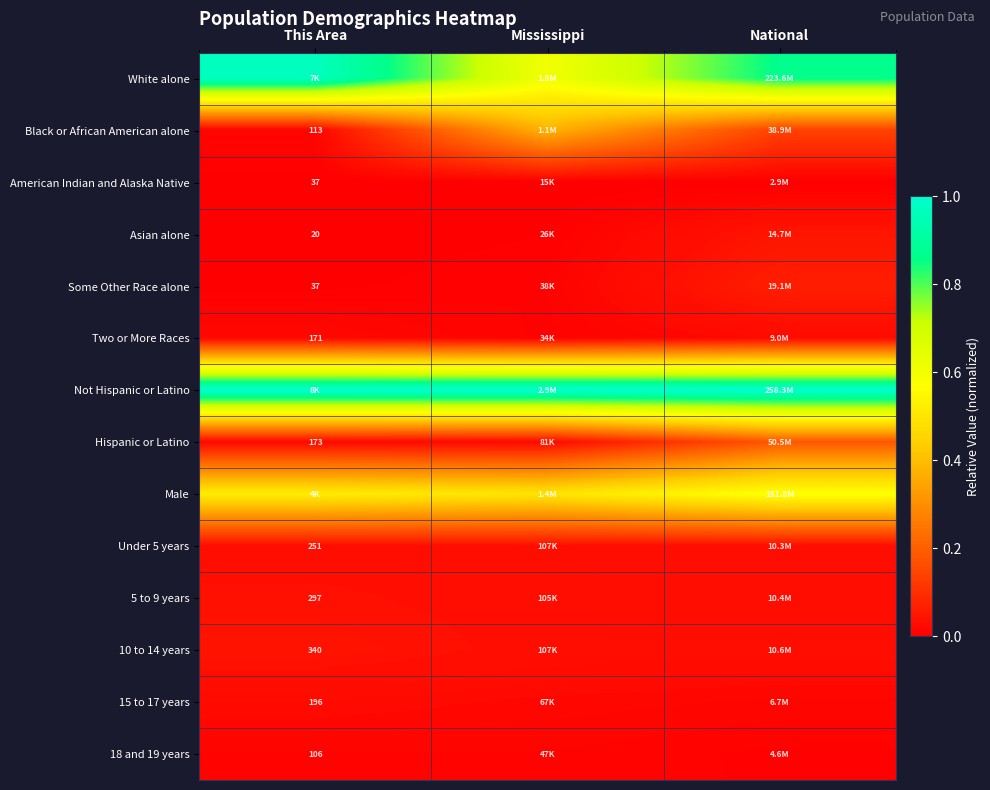

Is the value of Some Other Race alone at This Area greater than the value of Hispanic or Latino at This Area?

No